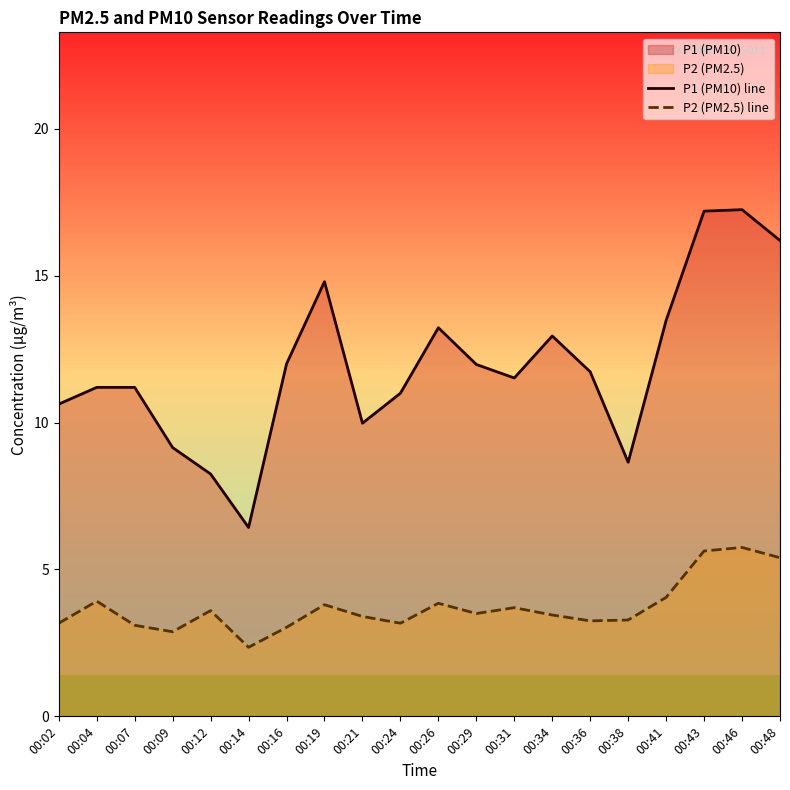

How many data points in P2 (PM2.5) line are above 3?

18